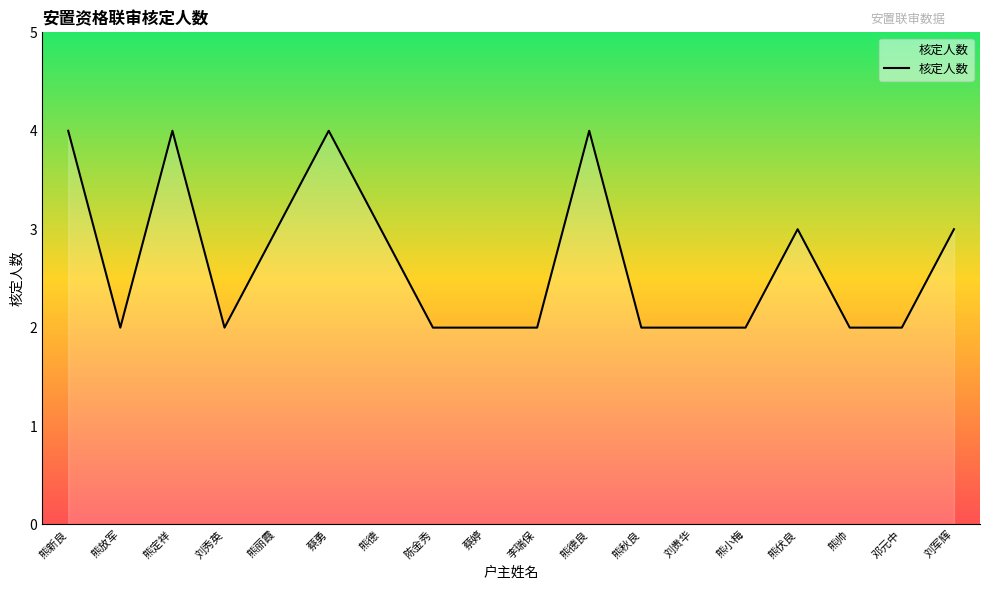

Count the values in the range 2 to 3.

14